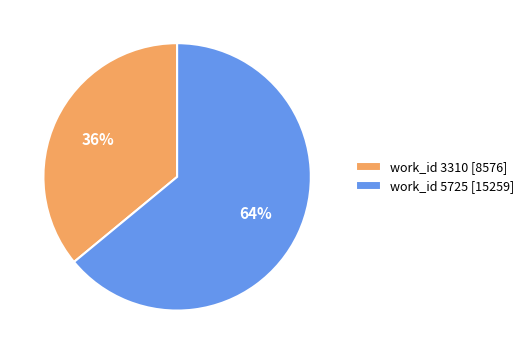

How many slices are in this pie chart?

2